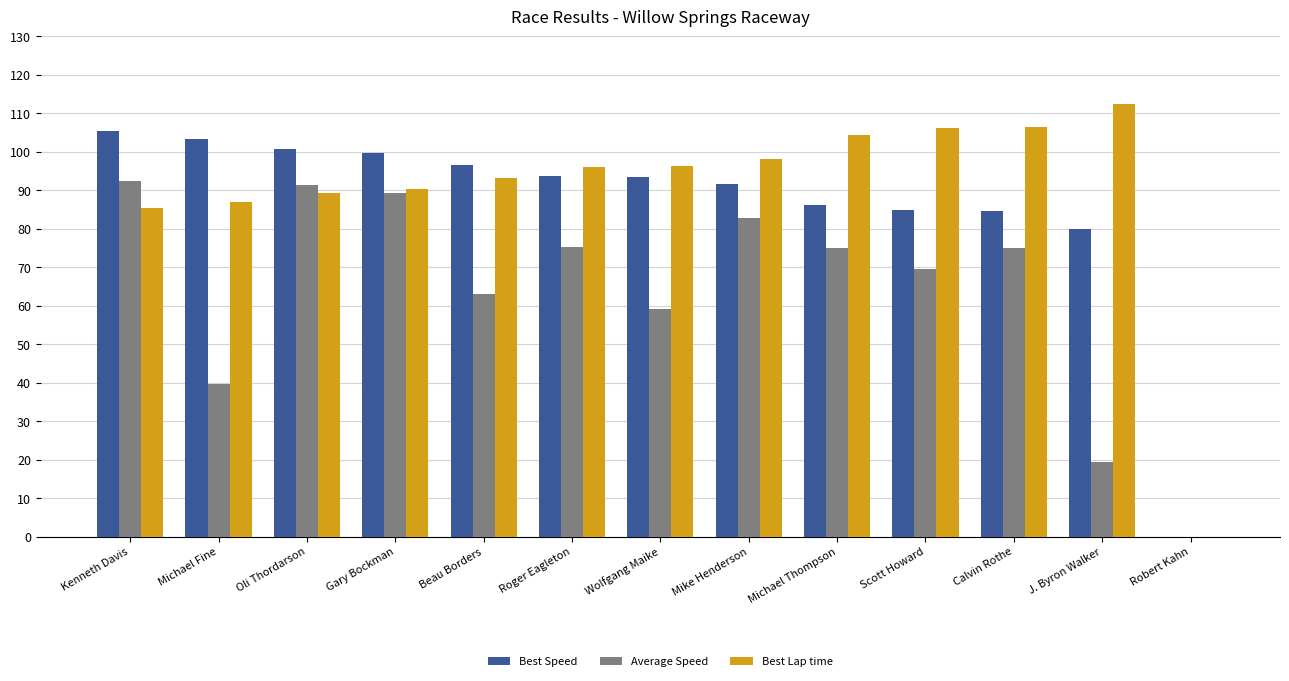

How many values in the Best Speed series exceed 93?

7